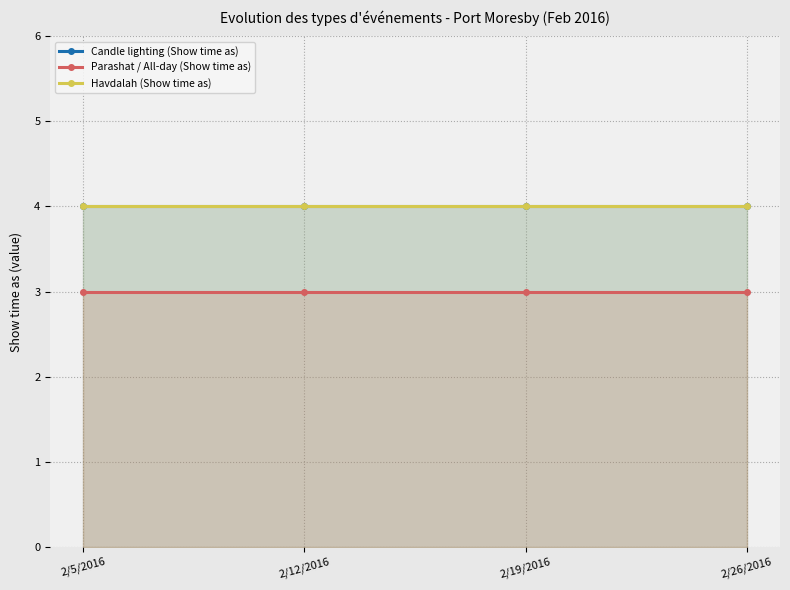

True or false: Candle lighting (Show time as) and Havdalah (Show time as) intersect in this chart.

False